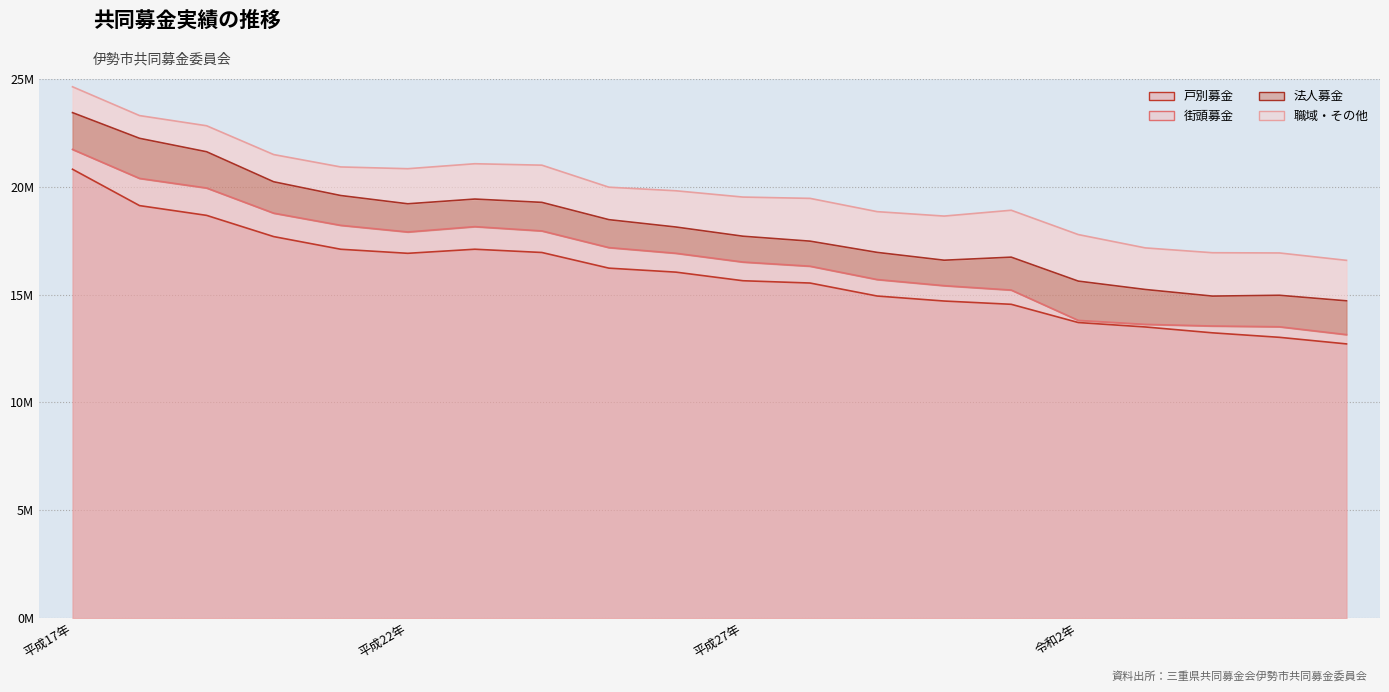

True or false: 職域・その他 and 戸別募金 intersect in this chart.

False